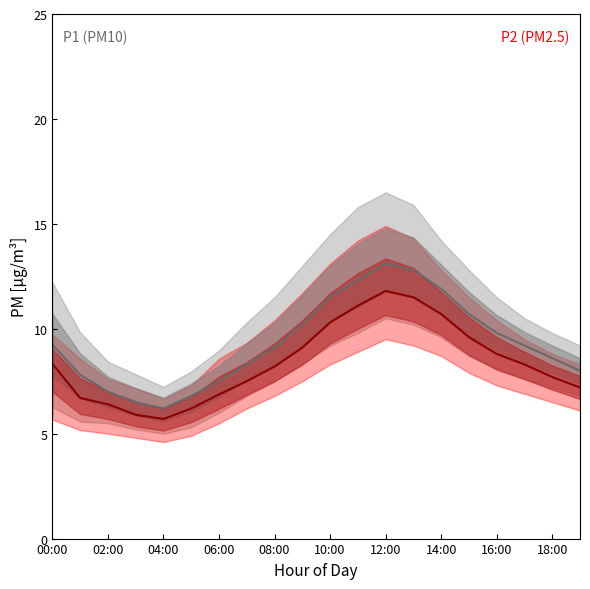

True or false: P1 and P2 cross at least once.

False